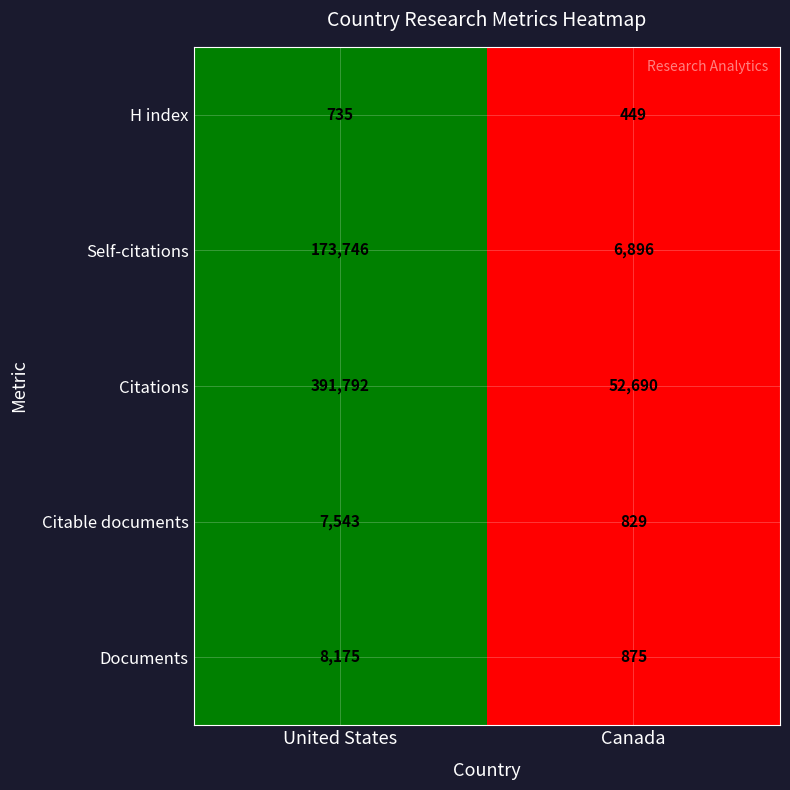

Is it true that Citable documents equals 12195 at United States?

False